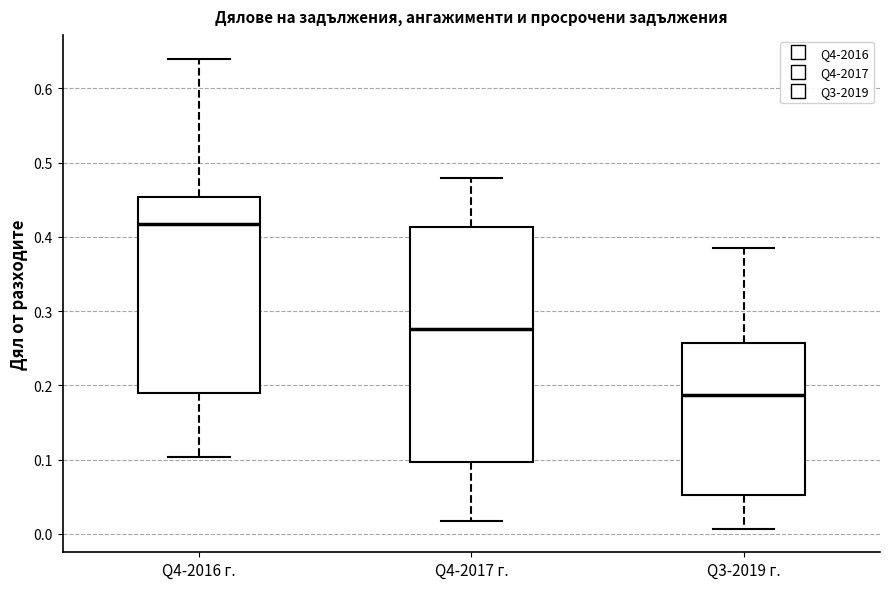

Where does the lower whisker of the box for Q4-2017 г. end on the y-axis? The values are not printed on the chart, so give them approximately, as read against the axis.

0.02